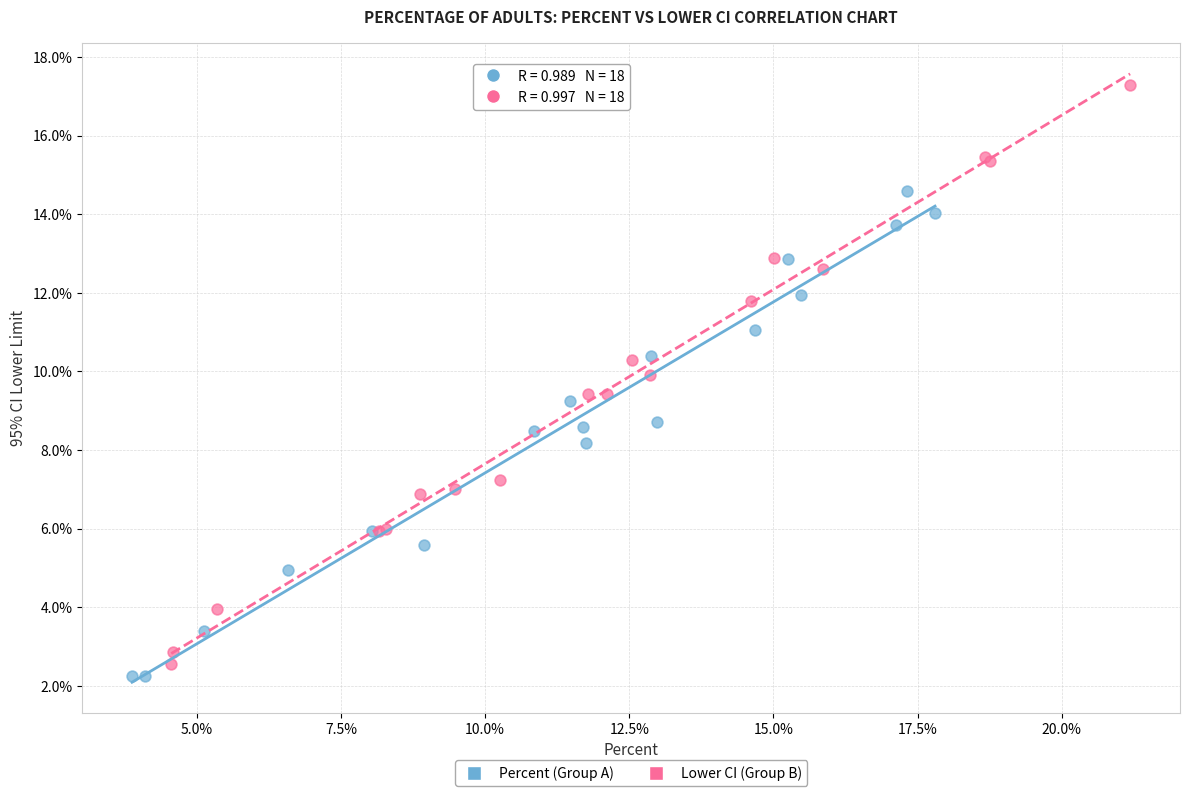

What are all the series names shown in the legend?

Percent (Group A), Lower CI (Group B)